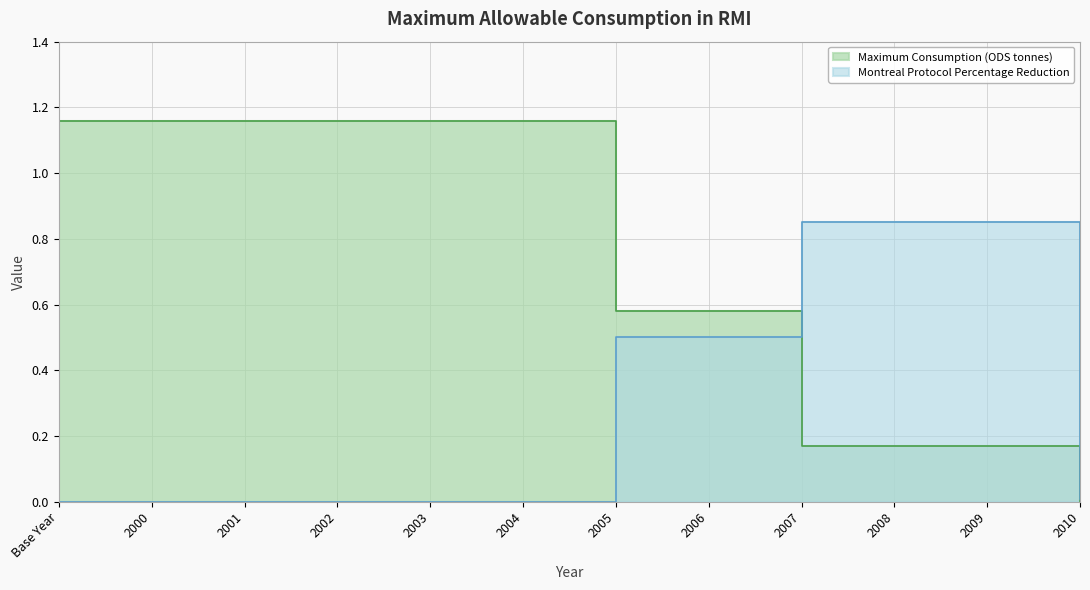

After their last crossing, which series has the higher values: Montreal Protocol Percentage Reduction or Maximum Consumption (ODS tonnes)?

Montreal Protocol Percentage Reduction